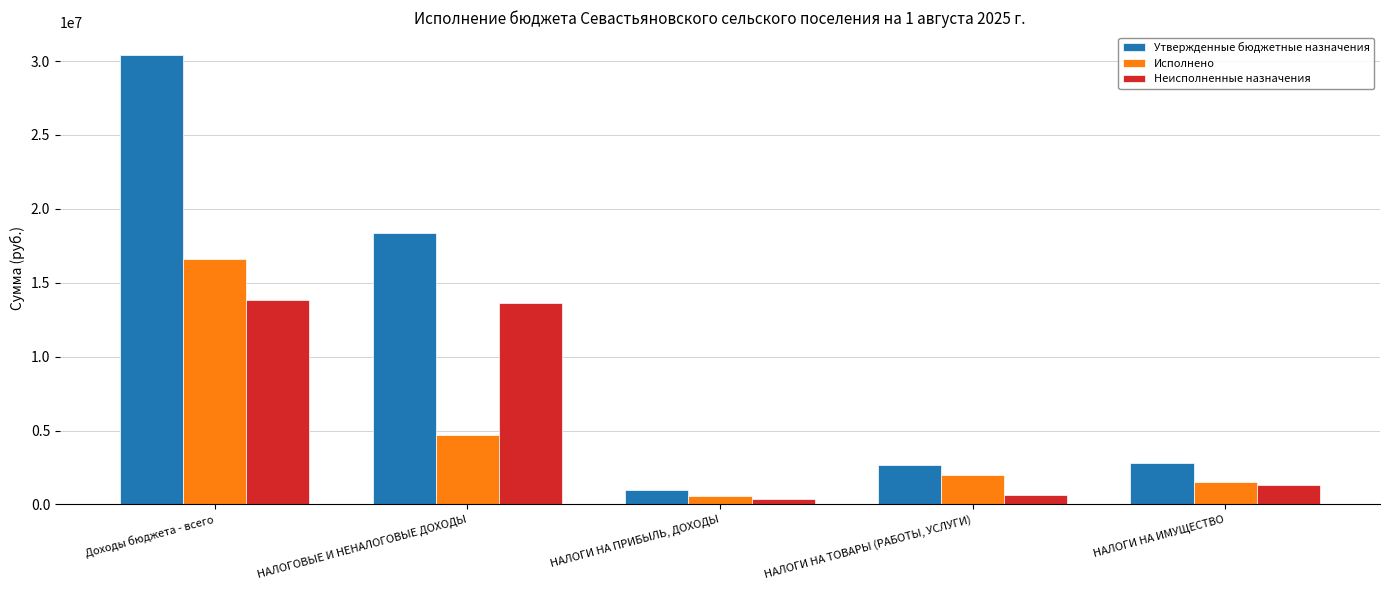

What is the label of the 4th bar from the right?

НАЛОГОВЫЕ И НЕНАЛОГОВЫЕ ДОХОДЫ